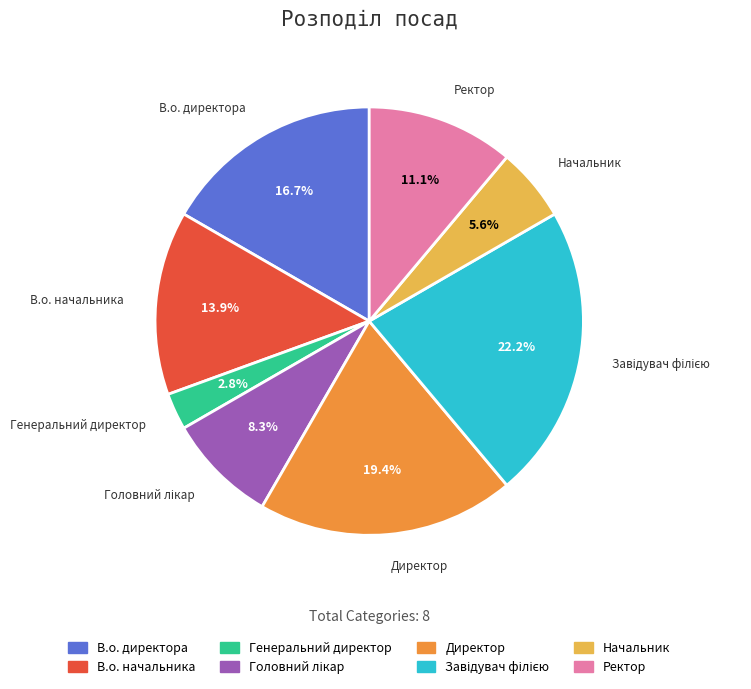

Approximately how many times larger is the value at Начальник compared to В.о. начальника?

0.4